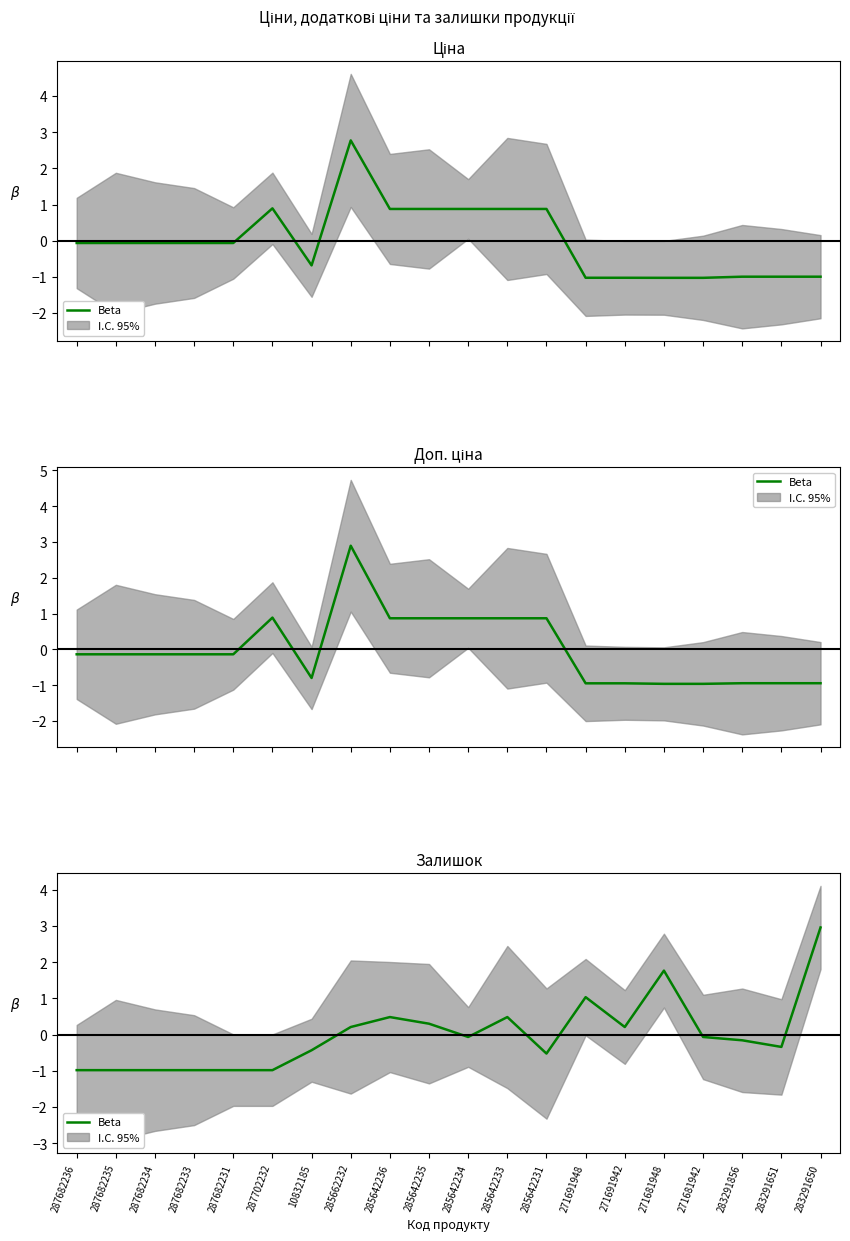

At which label is the value closest to 0?

285642234